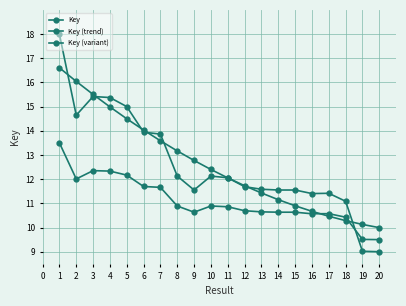

After their last crossing, which series has the higher values: Key (trend) or Key (variant)?

Key (trend)